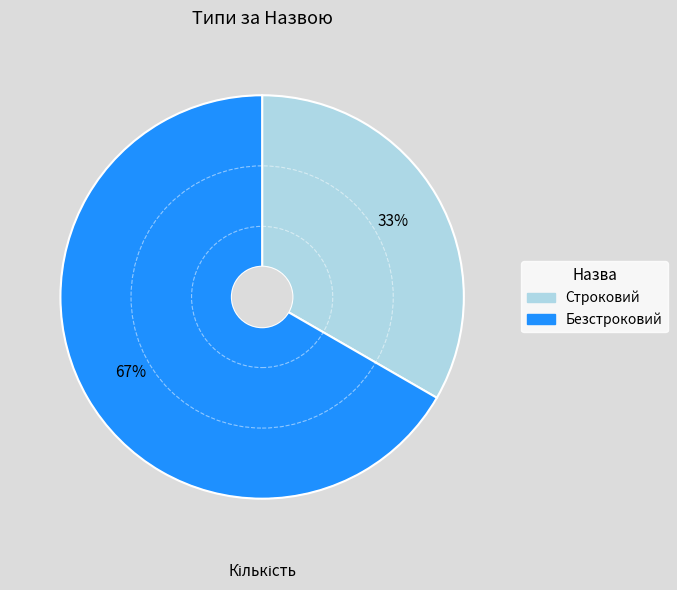

How many slices are in this pie chart?

2